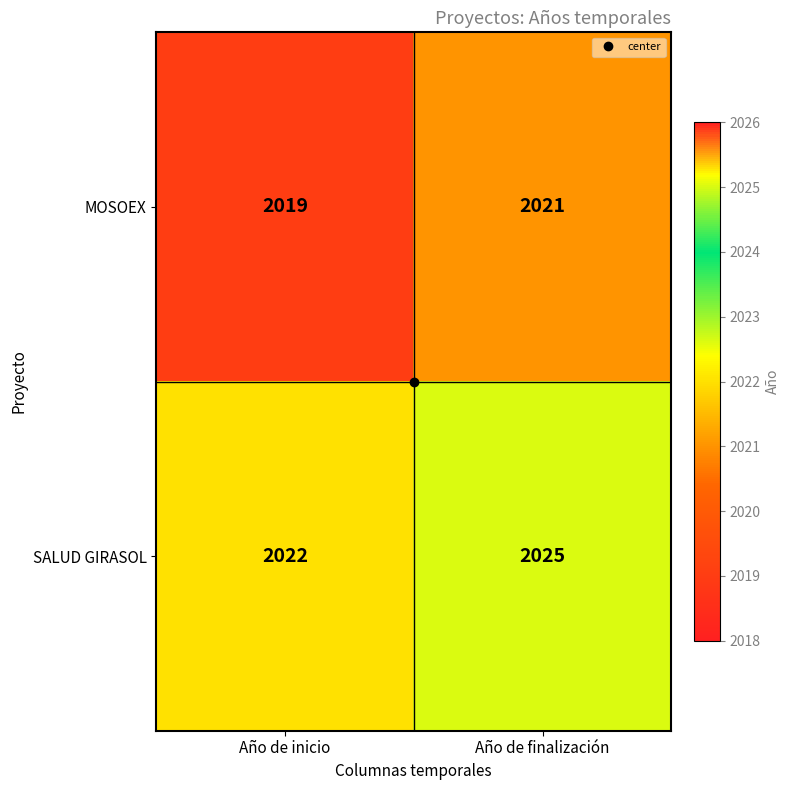

Count the number of categories in the chart.

2